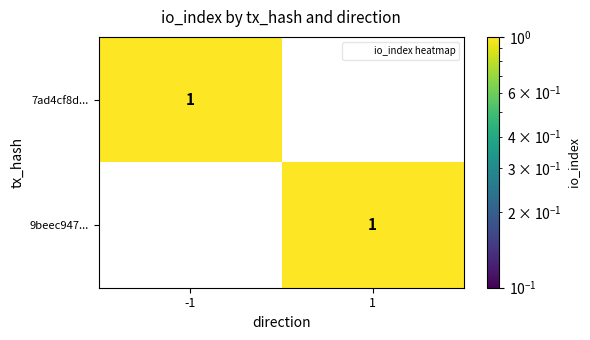

Is it true that 9beec947... equals 0 at -1?

True